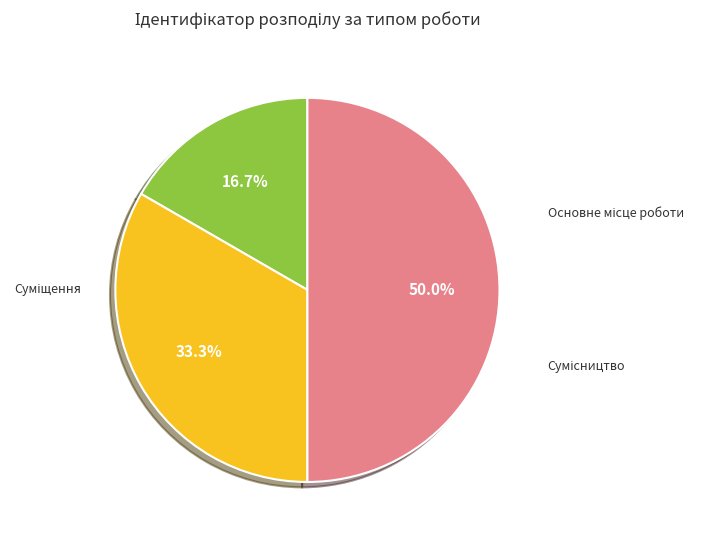

Does Суміщення account for over 50% of the chart?

No